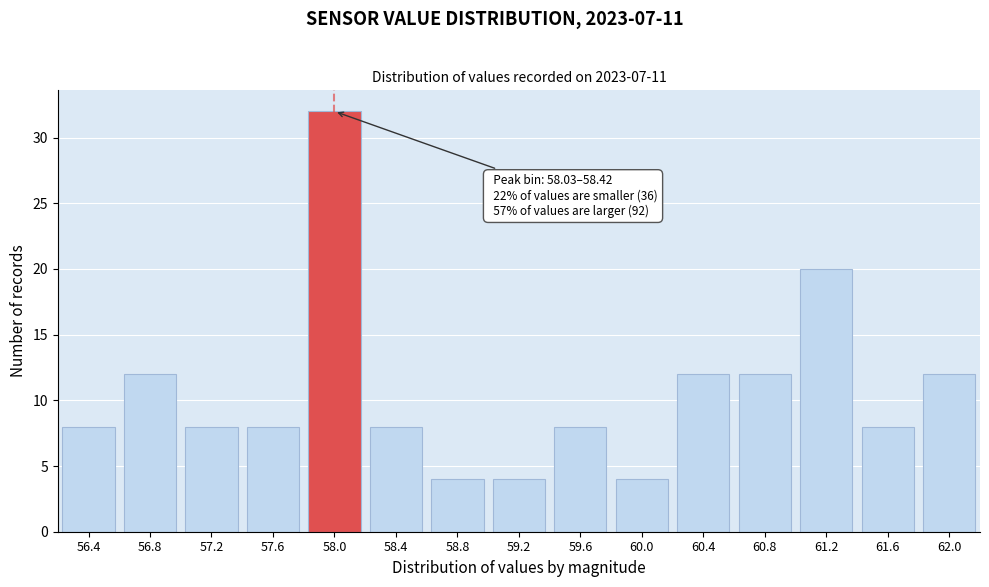

Reading left to right, transcribe all the data shown in this chart.

8	12	8	8	32	8	4	4	8	4	12	12	20	8	12